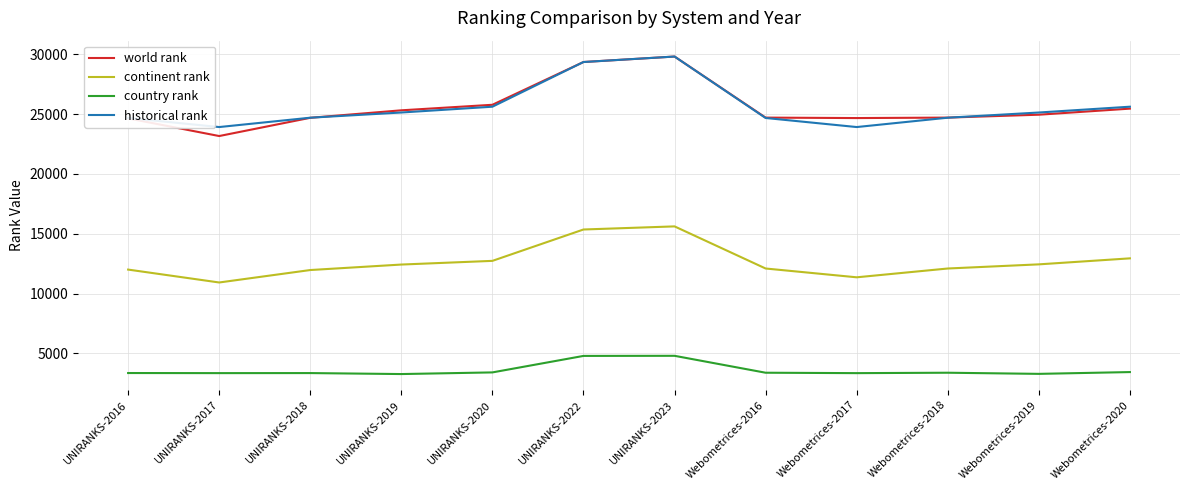

What is the highest value of the continent rank series?

15616.0